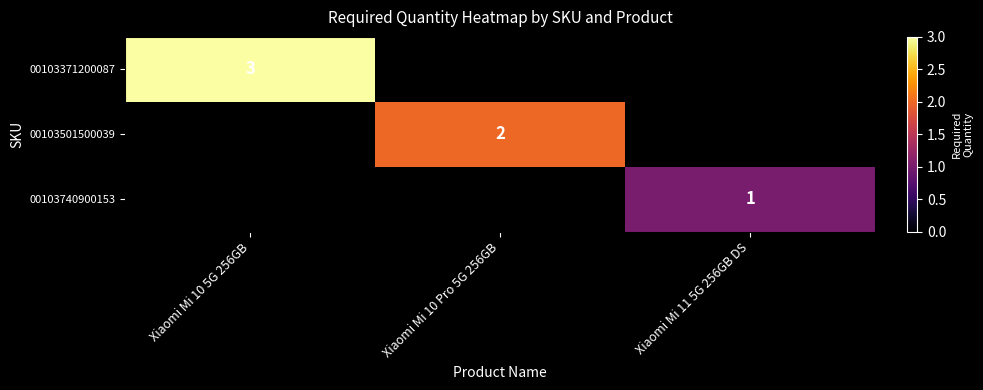

Is it true that 00103501500039 equals 2 at Xiaomi Mi 10 Pro 5G 256GB?

True